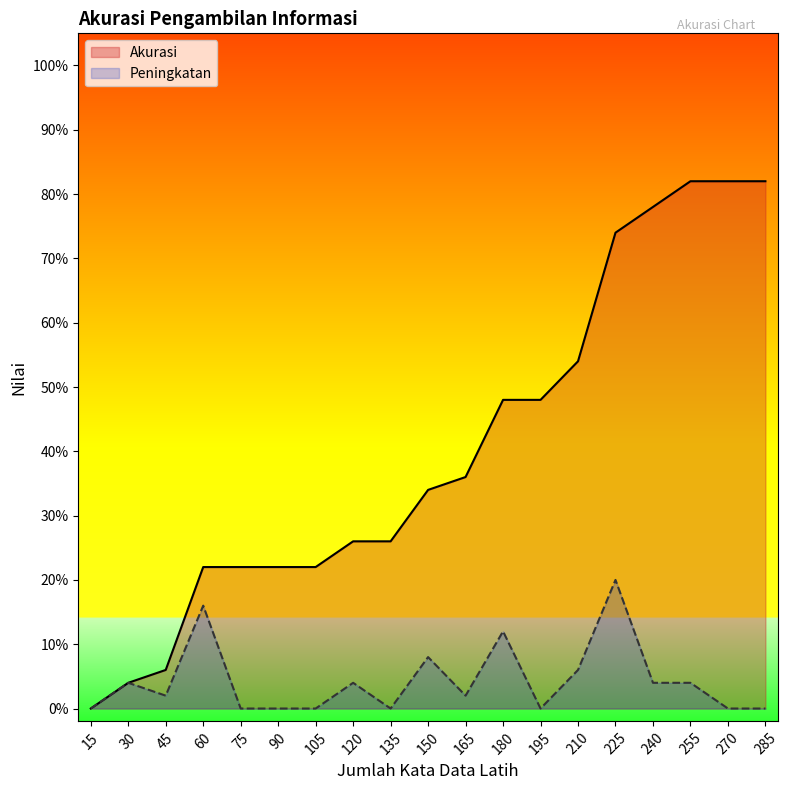

How many distinct data groups are displayed?

2